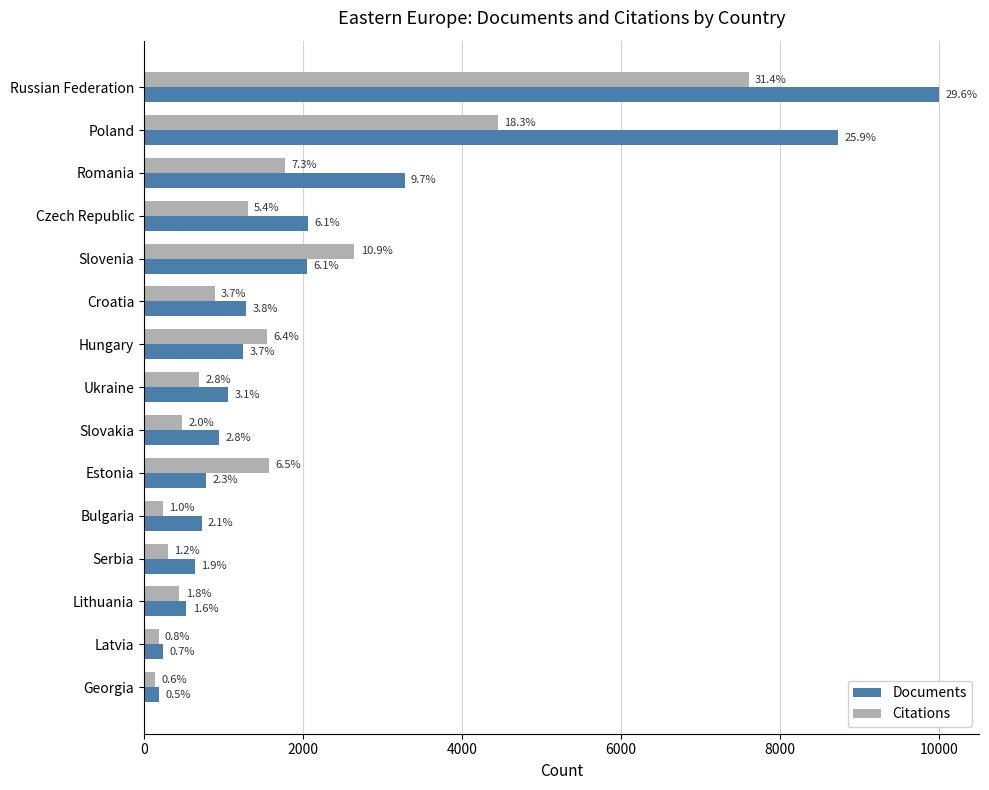

What are all the series names shown in the legend?

Documents, Citations